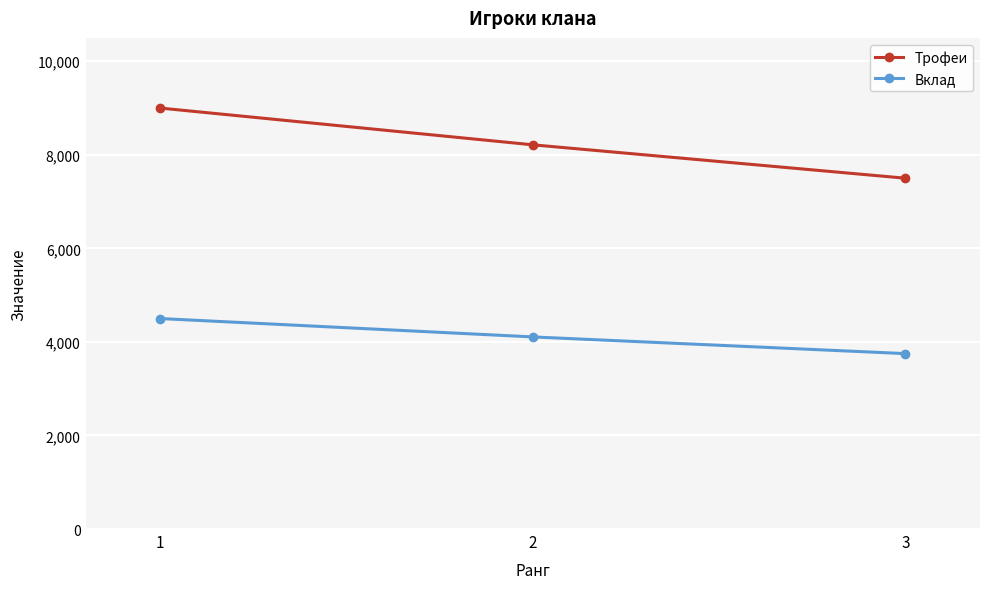

How many lines are shown in the chart?

2